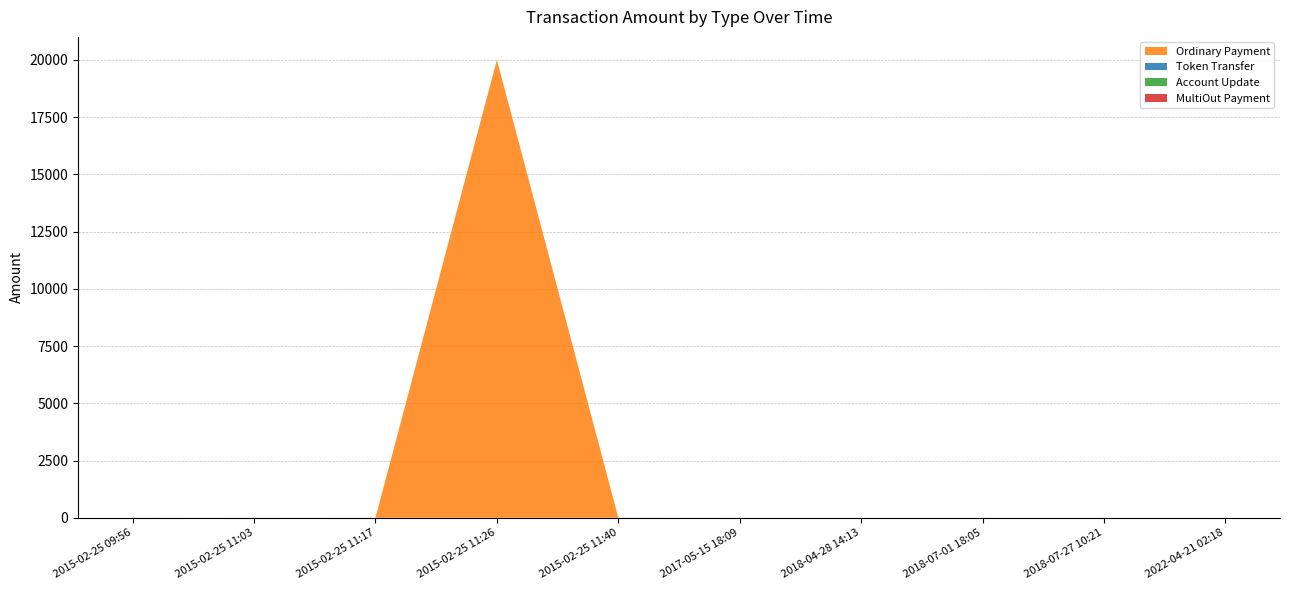

Reading right to left, list all the values displayed in this chart.

Ordinary Payment: 2022-04-21 02:18=0.0	2018-07-27 10:21=0.0	2018-07-01 18:05=0.0	2018-04-28 14:13=0.0	2017-05-15 18:09=0.0	2015-02-25 11:40=6.0	2015-02-25 11:26=20002.0	2015-02-25 11:17=5.0	2015-02-25 11:03=0.0	2015-02-25 09:56=5.0
Token Transfer: 2022-04-21 02:18=0.0	2018-07-27 10:21=1.0	2018-07-01 18:05=1.0	2018-04-28 14:13=1.0	2017-05-15 18:09=1.0	2015-02-25 11:40=0.0	2015-02-25 11:26=0.0	2015-02-25 11:17=0.0	2015-02-25 11:03=0.0	2015-02-25 09:56=0.0
Account Update: 2022-04-21 02:18=0.0	2018-07-27 10:21=0.0	2018-07-01 18:05=0.0	2018-04-28 14:13=0.0	2017-05-15 18:09=0.0	2015-02-25 11:40=0.0	2015-02-25 11:26=0.0	2015-02-25 11:17=0.0	2015-02-25 11:03=1.0	2015-02-25 09:56=0.0
MultiOut Payment: 2022-04-21 02:18=0.0	2018-07-27 10:21=0.0	2018-07-01 18:05=0.0	2018-04-28 14:13=0.0	2017-05-15 18:09=0.0	2015-02-25 11:40=0.0	2015-02-25 11:26=0.0	2015-02-25 11:17=0.0	2015-02-25 11:03=0.0	2015-02-25 09:56=0.0